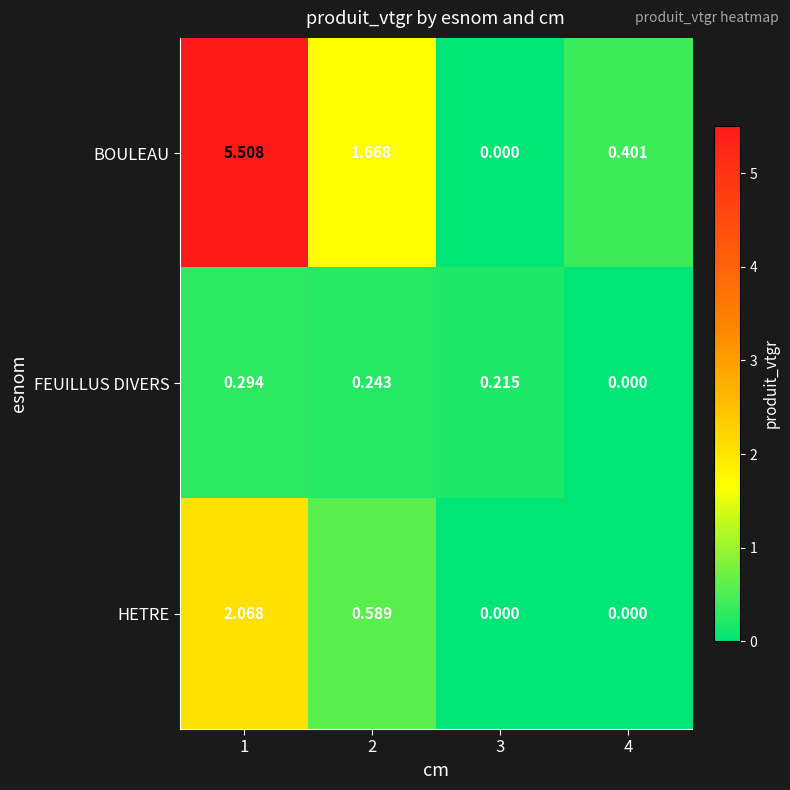

At how many categories does at least one series exceed 2?

1